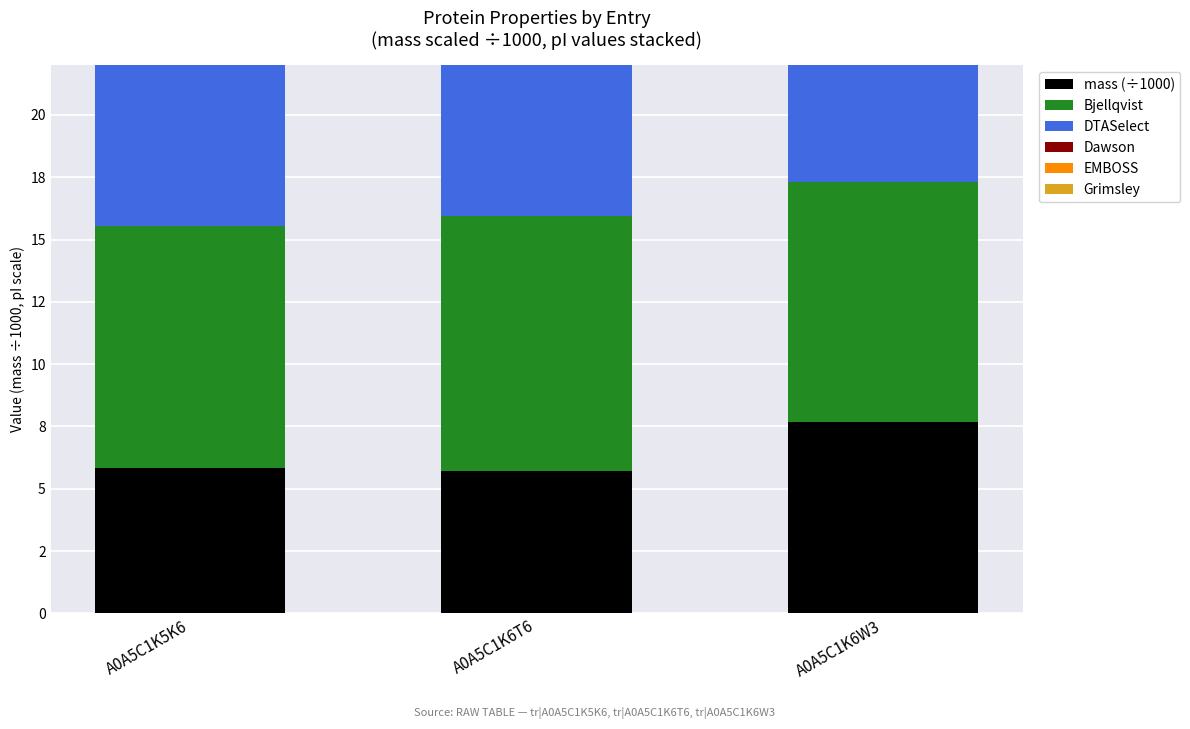

Which category has the highest value in the EMBOSS series?

A0A5C1K6T6